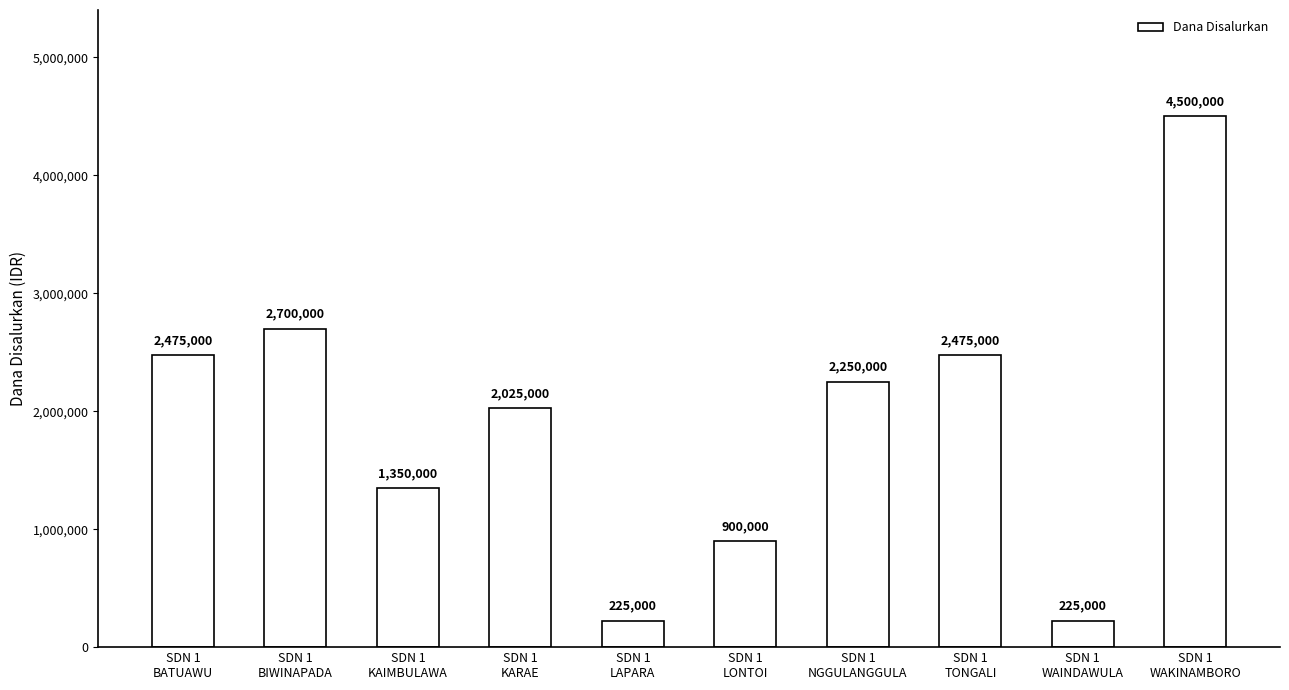

What is the difference between the second highest and minimum values?

2475000